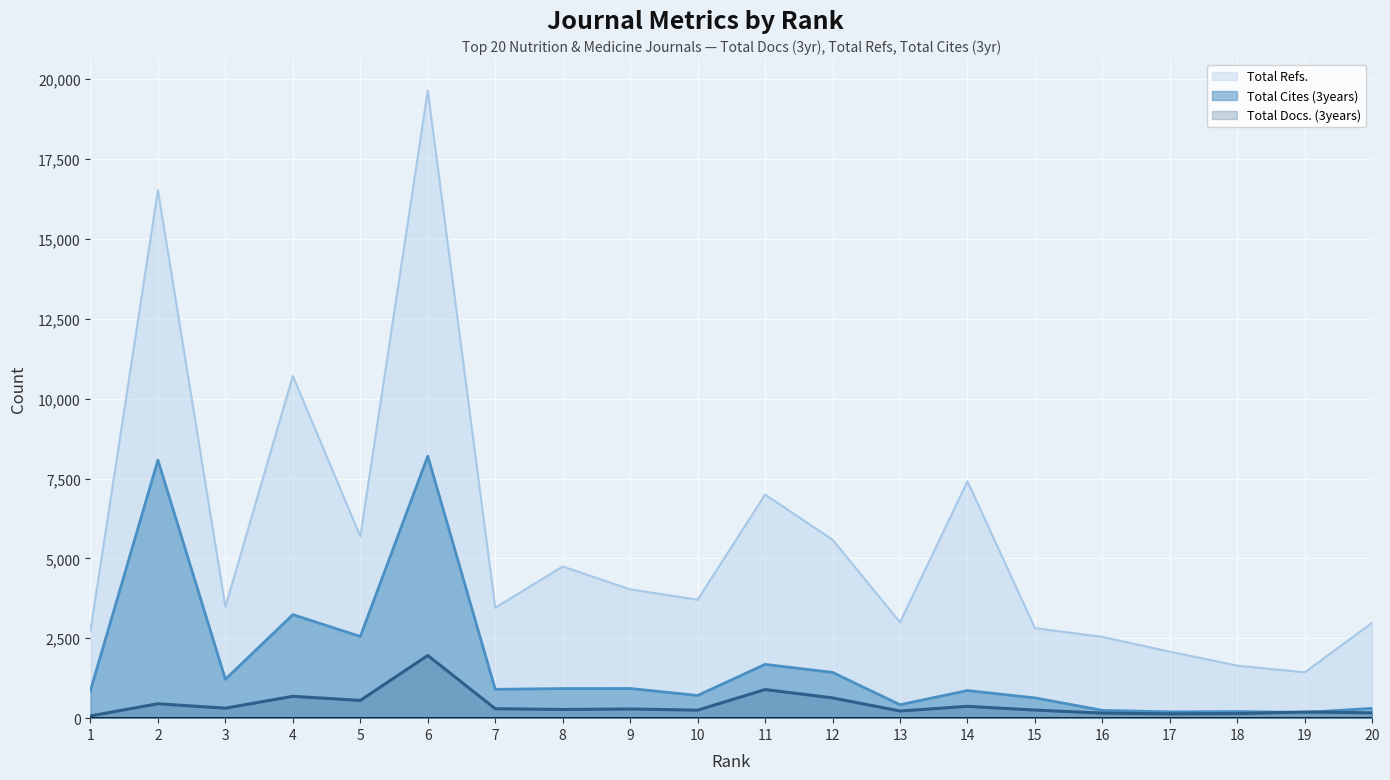

Which category has the highest value in the Total Docs. (3years) series?

6